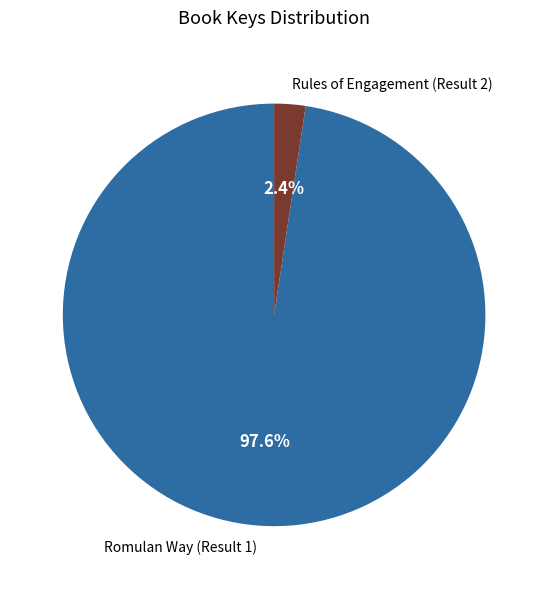

Which category accounts for the majority?

Romulan Way (Result 1)